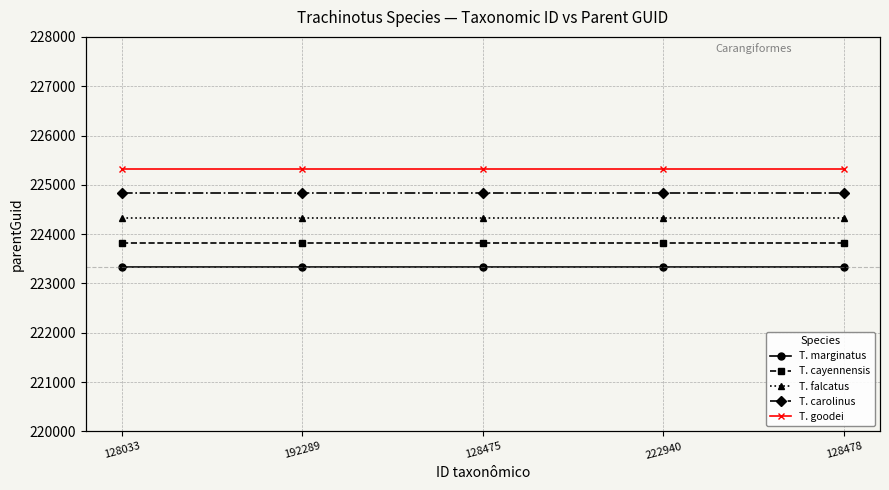

Which series has the largest total across all categories?

T. goodei